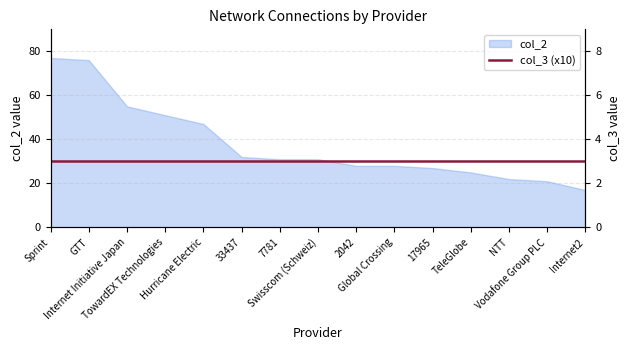

What is the minimum value shown in the chart?

17